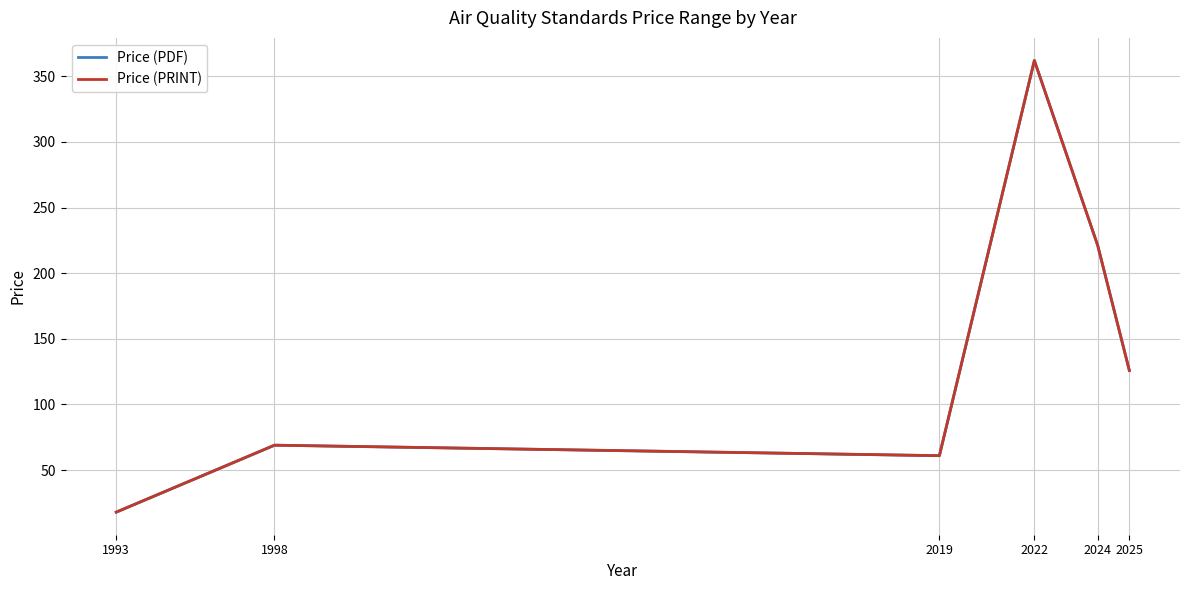

How many values in the Price (PDF) series are below 125?

3